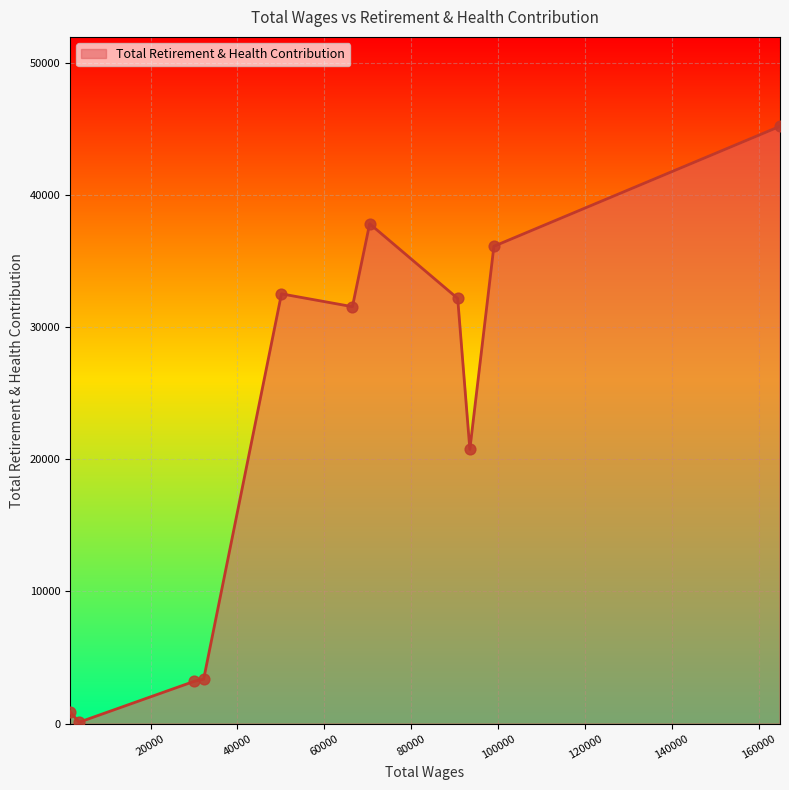

What is the greatest value displayed?

45174